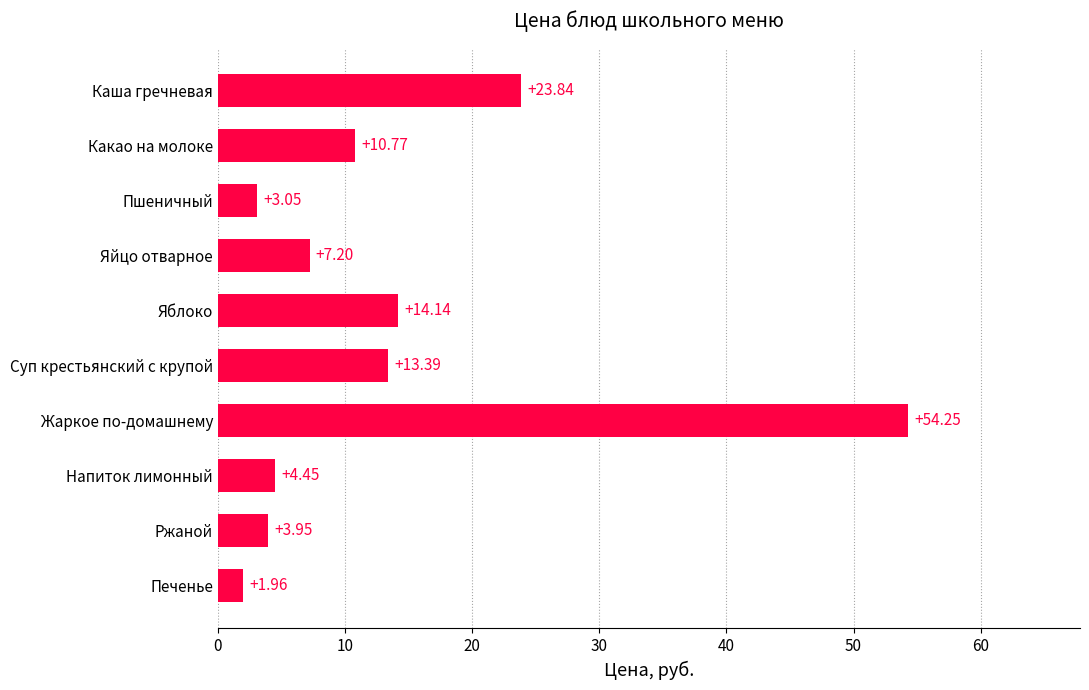

Rank the categories by value from lowest to highest.

Печенье, Пшеничный, Ржаной, Напиток лимонный, Яйцо отварное, Какао на молоке, Суп крестьянский с крупой, Яблоко, Каша гречневая, Жаркое по-домашнему